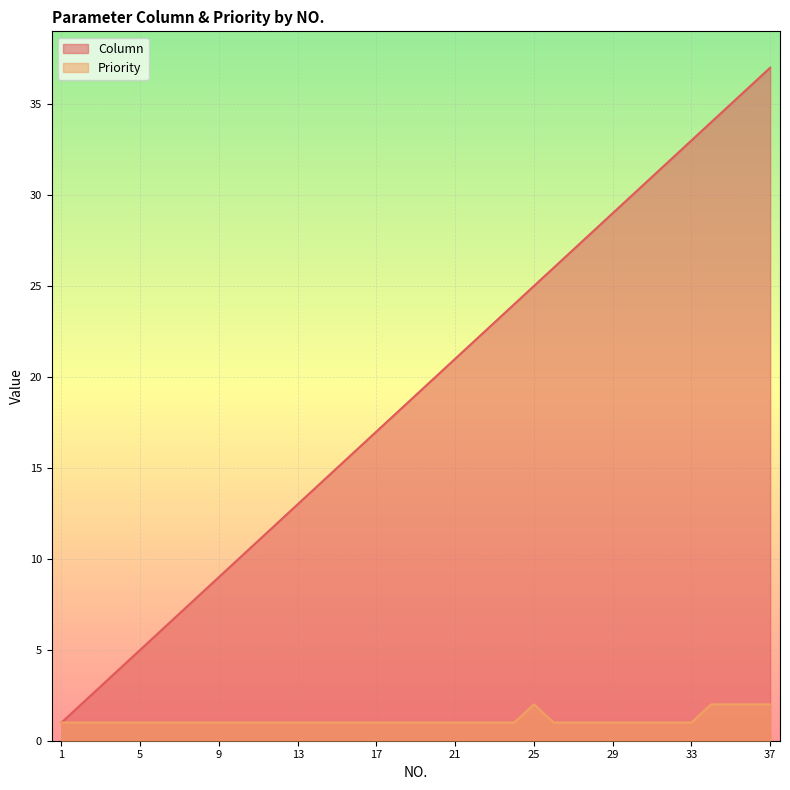

Reading left to right, what are all the values shown in this chart?

Column: 1	2	3	4	5	6	7	8	9	10	11	12	13	14	15	16	17	18	19	20	21	22	23	24	25	26	27	28	29	30	31	32	33	34	35	36	37
Priority: 1	1	1	1	1	1	1	1	1	1	1	1	1	1	1	1	1	1	1	1	1	1	1	1	2	1	1	1	1	1	1	1	1	2	2	2	2